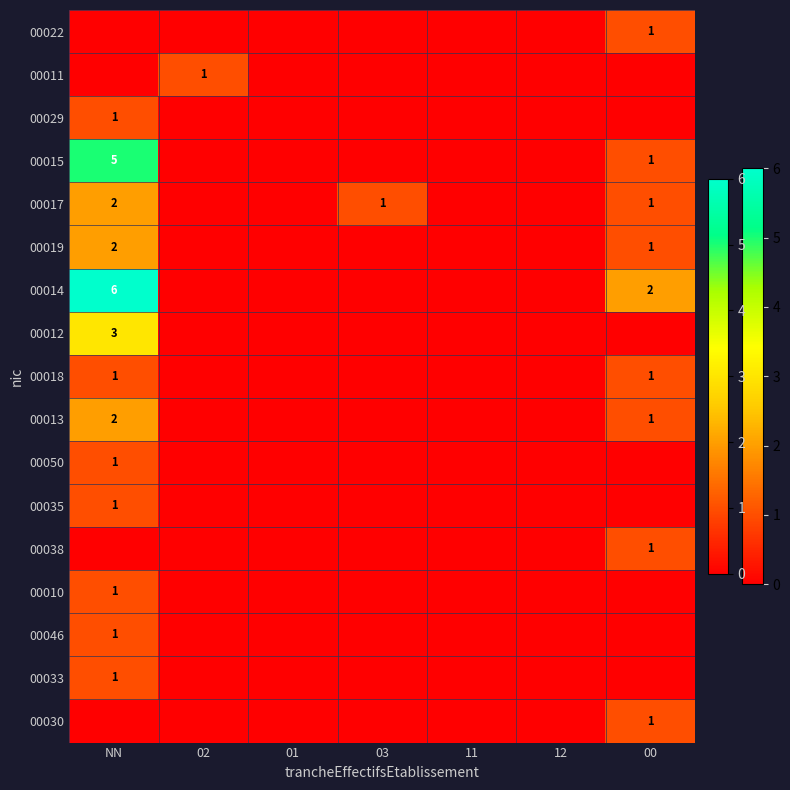

Is it true that 00018 equals 1 at 00?

True